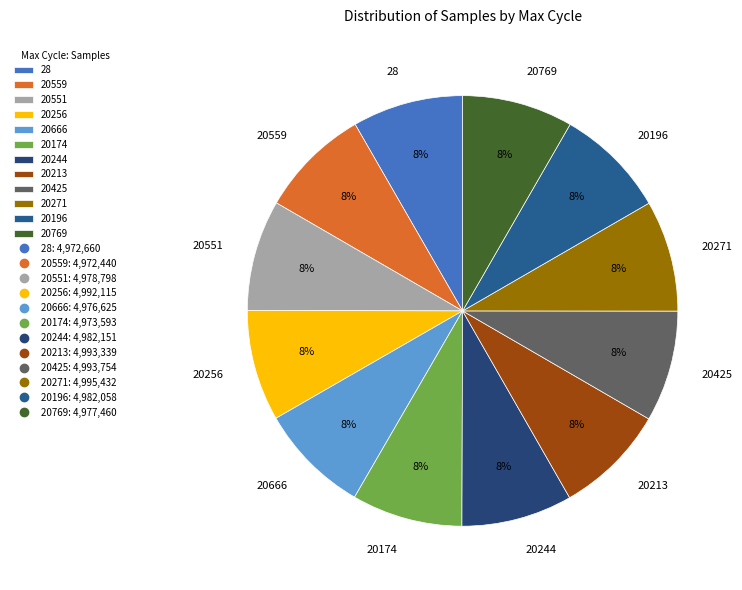

How many slices are in this pie chart?

12